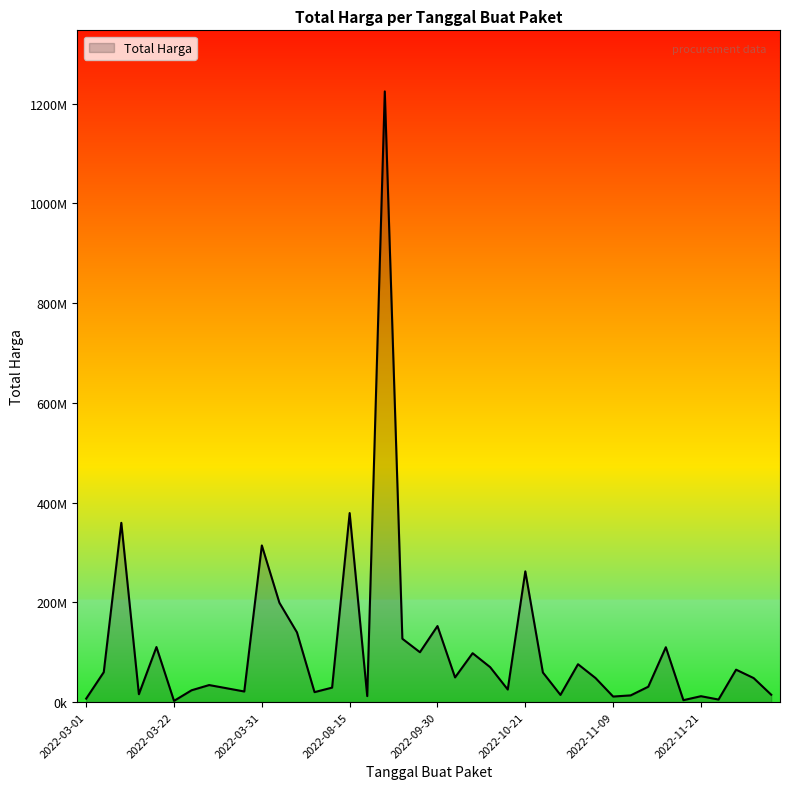

Does the chart have visible grid lines?

No